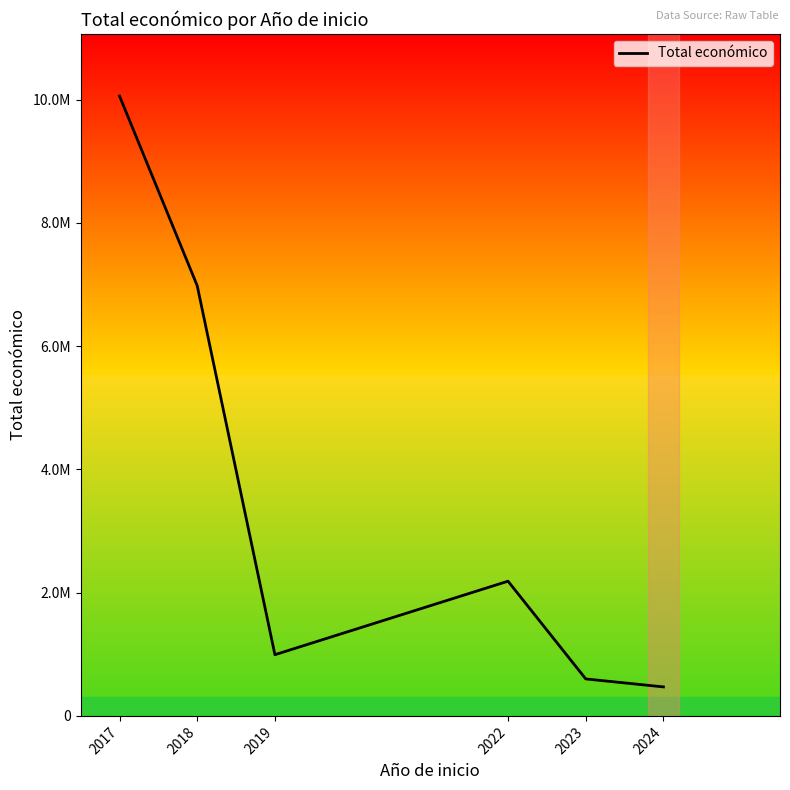

Between 2024 and 2019, which is larger?

2019